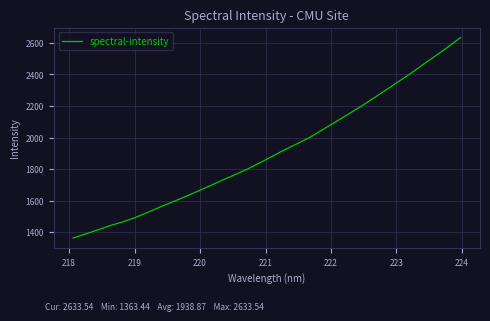

What is the difference between the maximum and minimum values?

1270.1